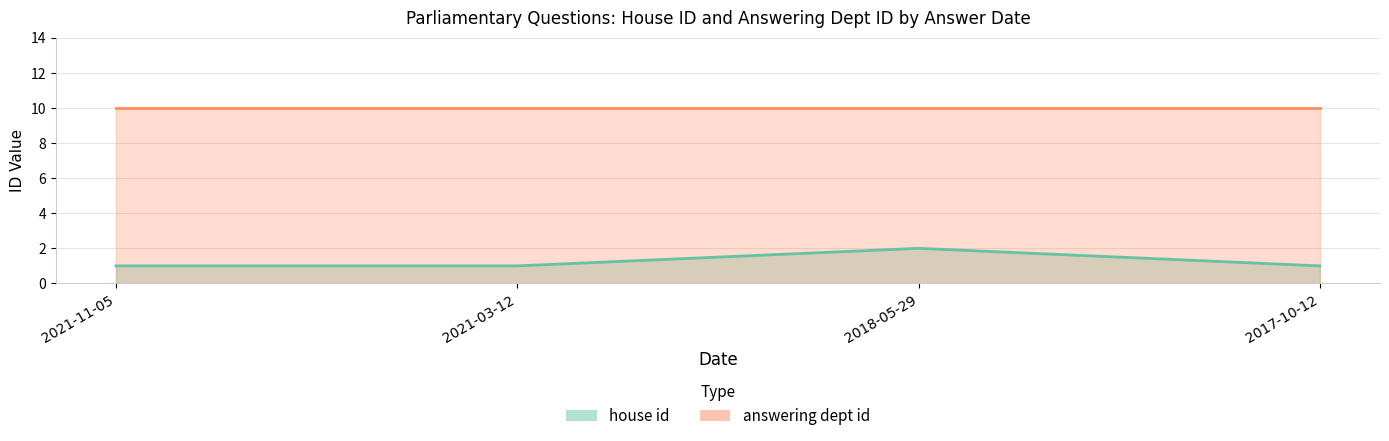

What is the smallest value displayed?

1